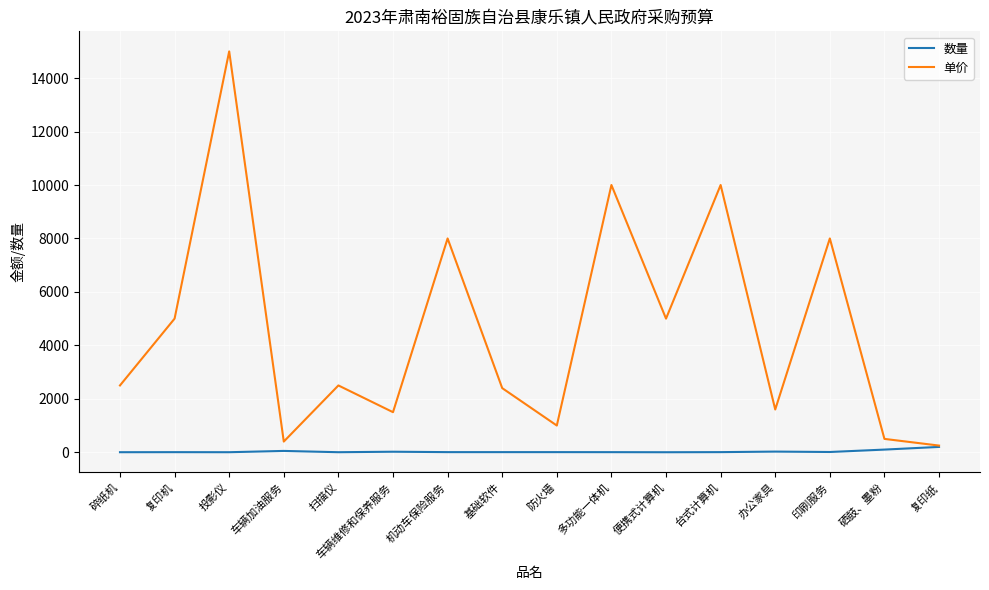

The value of 数量 at 碎纸机 is 2. True or false?

True